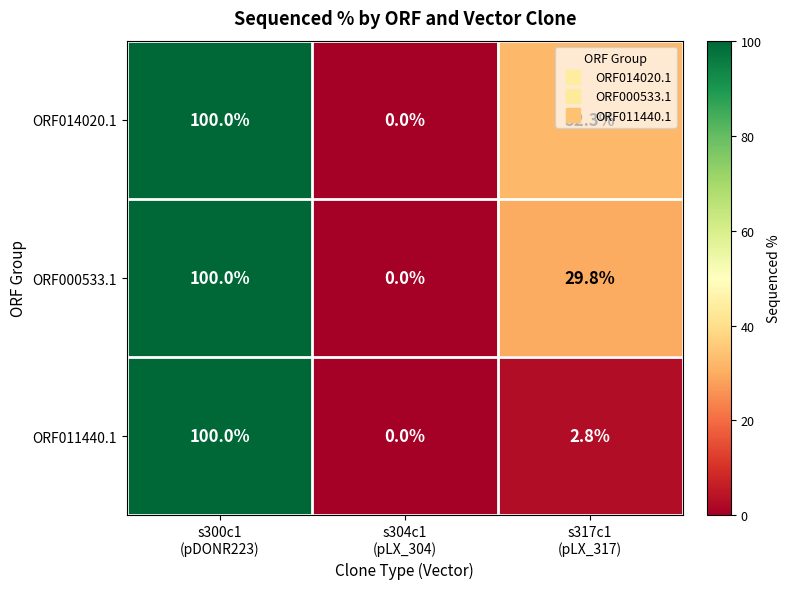

How many ORF000533.1 values are between 0 and 100?

3